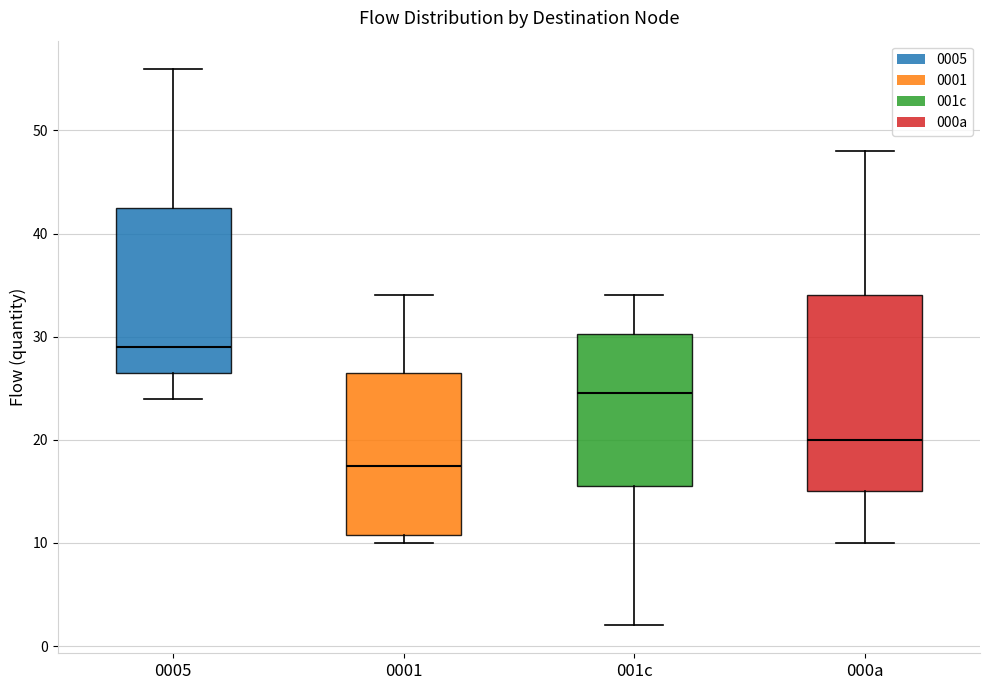

Reading left to right, transcribe this box plot: for each box, give where its median line is, the range the box spans, and where its two whiskers end, as read against the y-axis. The values are not printed on the chart, so give them approximately, as read against the axis.

0005: median 29, box 27 to 43, whiskers 24 to 56
0001: median 18, box 11 to 27, whiskers 10 to 34
001c: median 25, box 16 to 30, whiskers 2 to 34
000a: median 20, box 15 to 34, whiskers 10 to 48